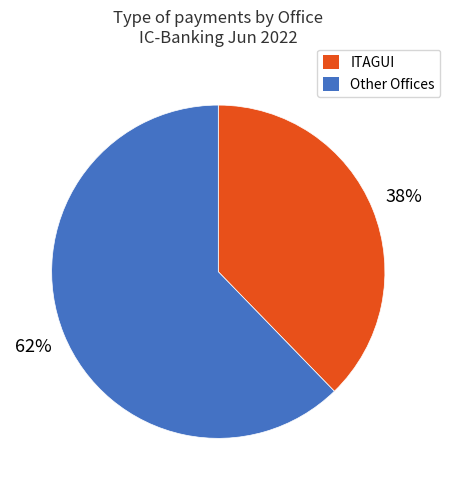

To the nearest percent, what is the average slice percentage?

50%